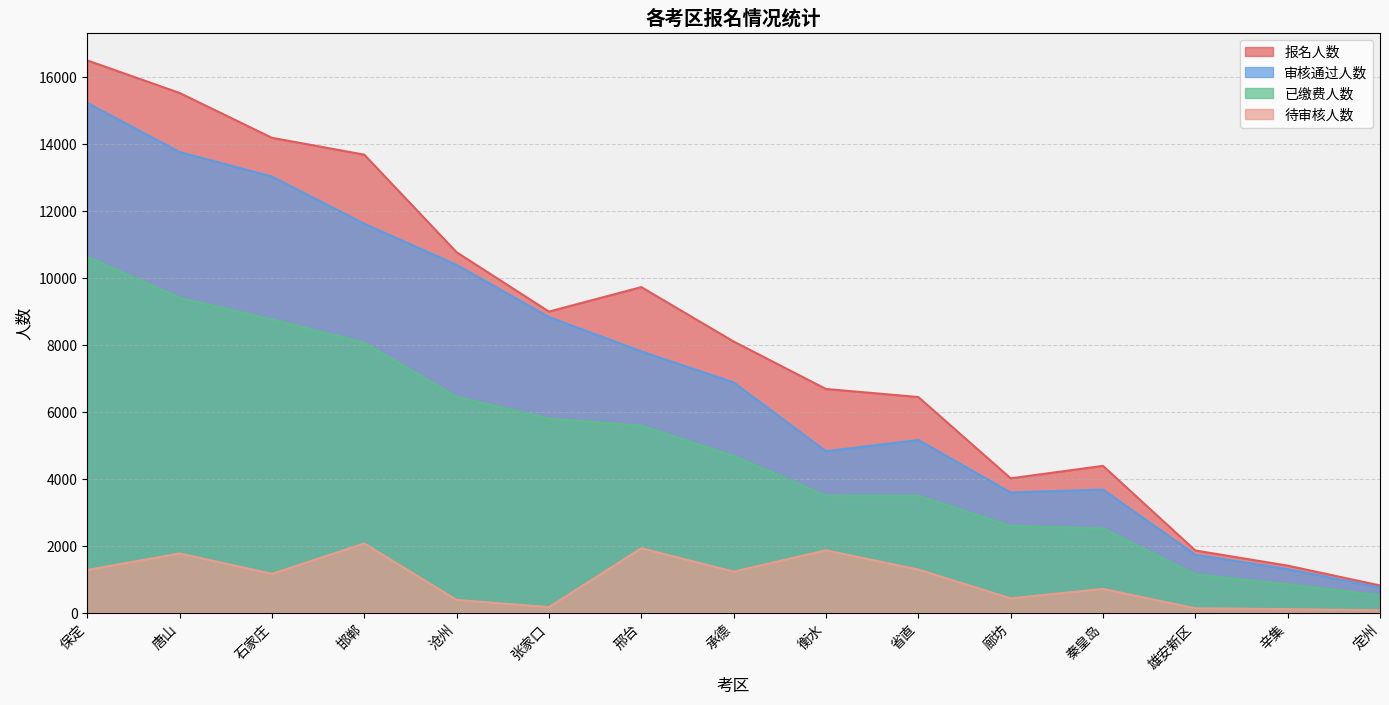

Reading left to right, list all the values displayed in this chart.

报名人数: 保定=16489	唐山=15516	石家庄=14177	邯郸=13674	沧州=10759	张家口=8988	邢台=9719	承德=8094	衡水=6677	省直=6437	廊坊=4009	秦皇岛=4381	雄安新区=1854	辛集=1402	定州=810
待审核人数: 保定=1271	唐山=1765	石家庄=1157	邯郸=2063	沧州=377	张家口=163	邢台=1920	承德=1223	衡水=1859	省直=1285	廊坊=424	秦皇岛=707	雄安新区=127	辛集=103	定州=66
审核通过人数: 保定=15218	唐山=13751	石家庄=13020	邯郸=11611	沧州=10382	张家口=8825	邢台=7799	承德=6871	衡水=4818	省直=5152	廊坊=3585	秦皇岛=3674	雄安新区=1727	辛集=1299	定州=744
已缴费人数: 保定=10622	唐山=9400	石家庄=8752	邯郸=8058	沧州=6440	张家口=5796	邢台=5581	承德=4676	衡水=3493	省直=3487	廊坊=2588	秦皇岛=2511	雄安新区=1138	辛集=847	定州=512